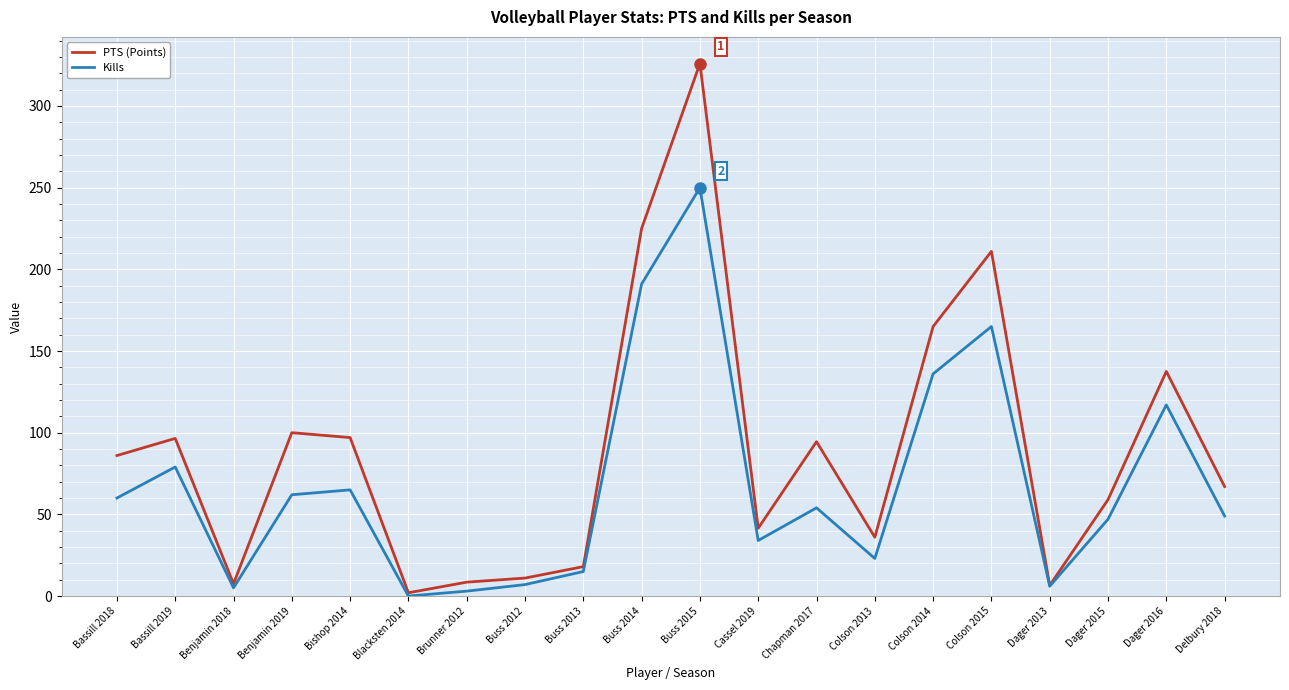

List the series in order of their peak value, lowest first.

Kills, PTS (Points)